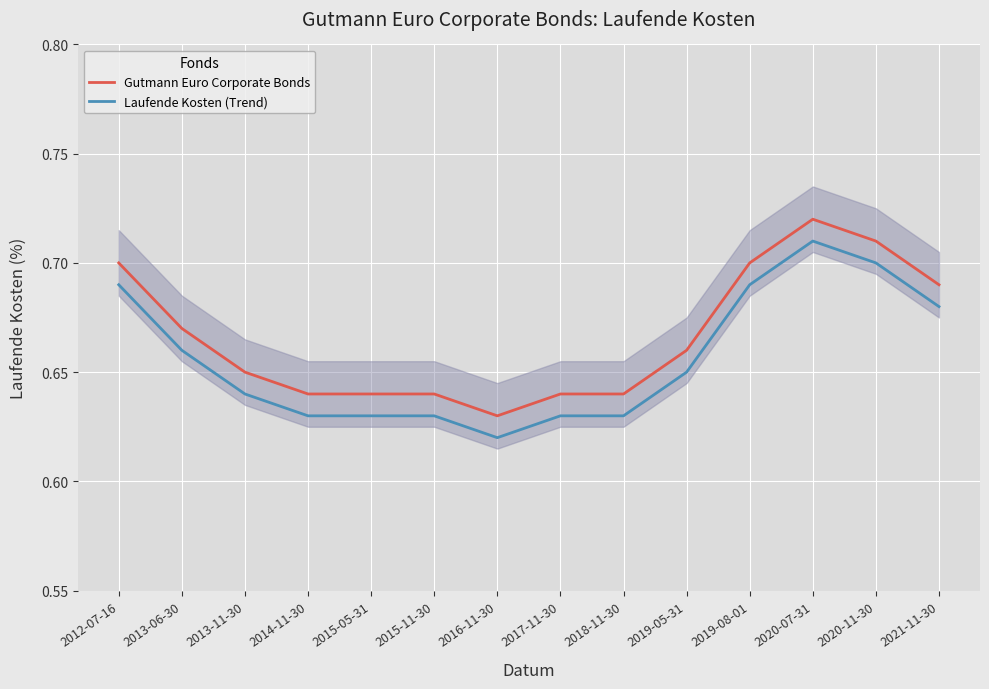

Which series has the widest spread of values?

Gutmann Euro Corporate Bonds